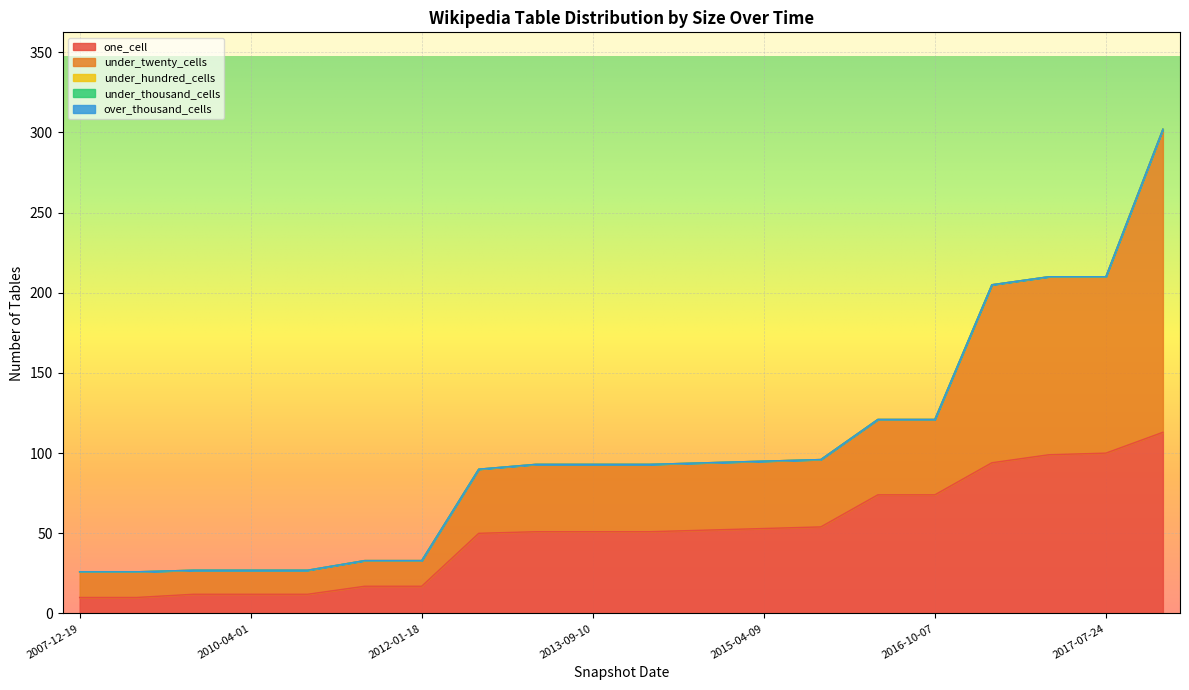

True or false: over_thousand_cells and one_cell cross at least once.

False